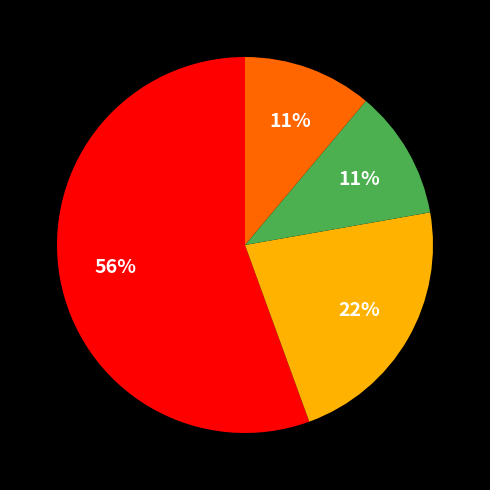

To the nearest percent, what is the average slice percentage?

25%